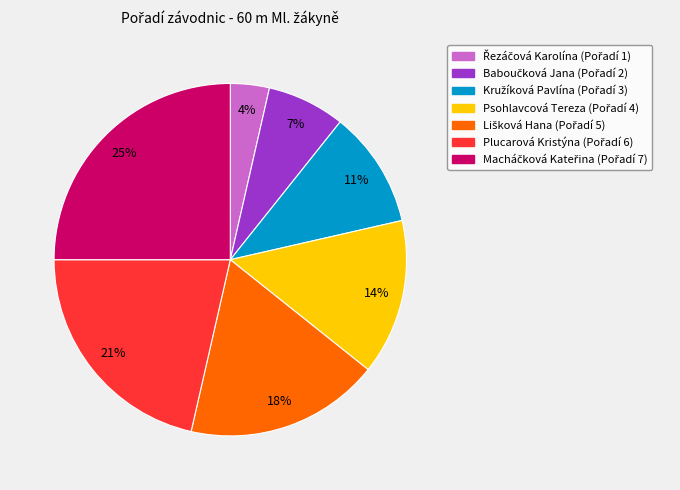

What percentage is the Psohlavcová Tereza slice, to the nearest percent?

14%